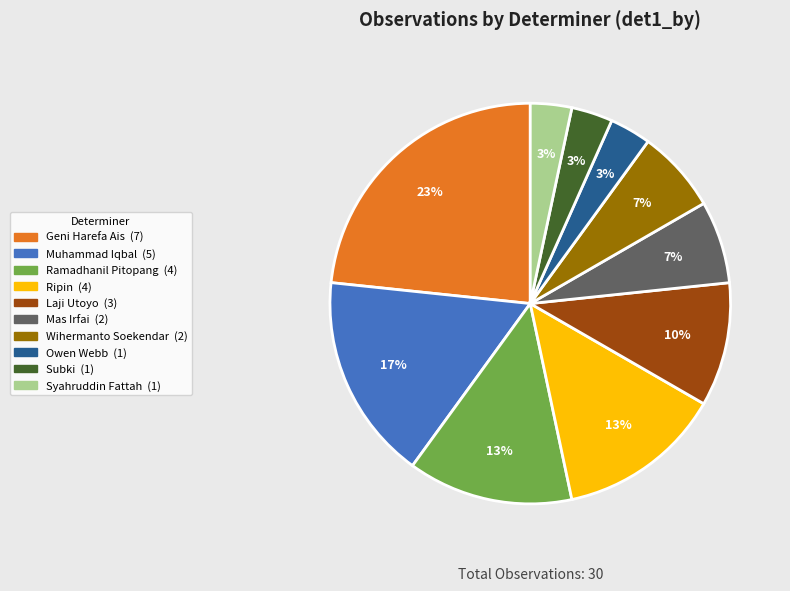

What is the ratio of the value at Mas Irfai to the value at Muhammad Iqbal?

0.4